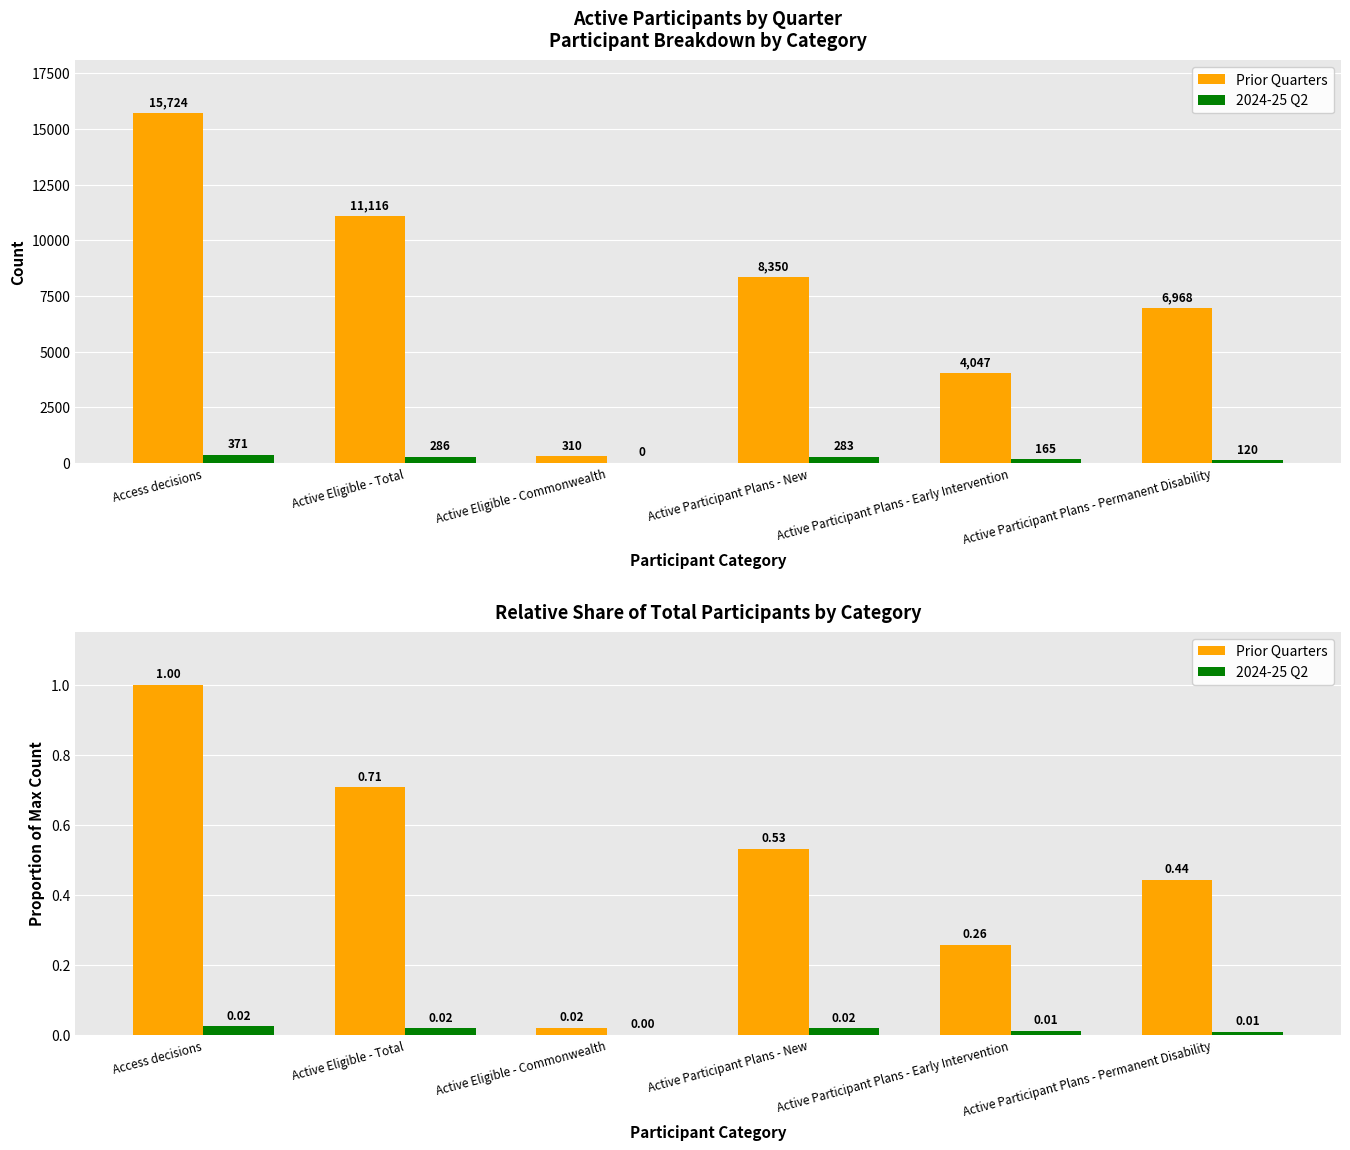

What is the value of the Prior Quarters bar at the 5th from the left?

0.3